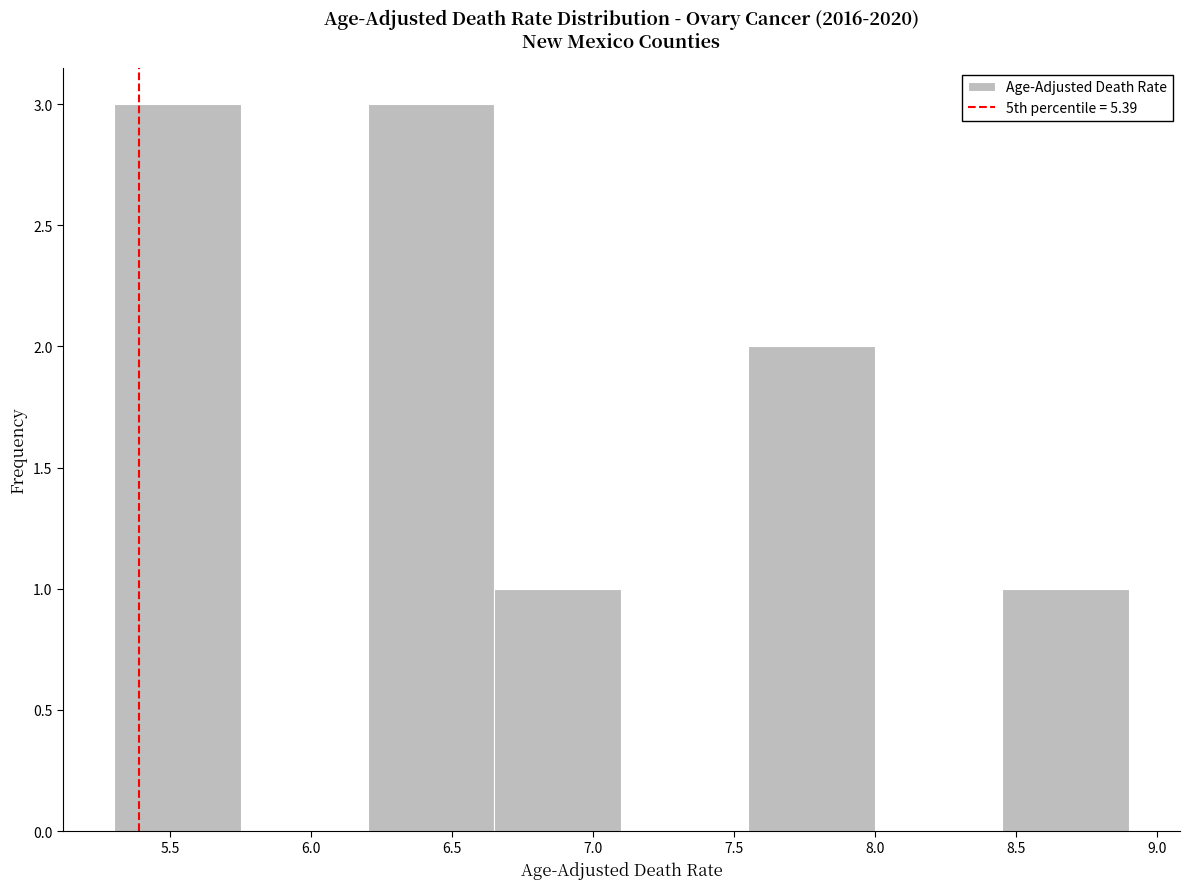

Reading left to right, transcribe this chart: for each bar, give the range it covers on the x-axis and its height. The values are not printed on the chart, so give them approximately, as read against the axis.

5.30 to 5.75: 3
5.75 to 6.20: 0
6.20 to 6.65: 3
6.65 to 7.10: 1
7.10 to 7.55: 0
7.55 to 8.00: 2
8.00 to 8.45: 0
8.45 to 8.90: 1